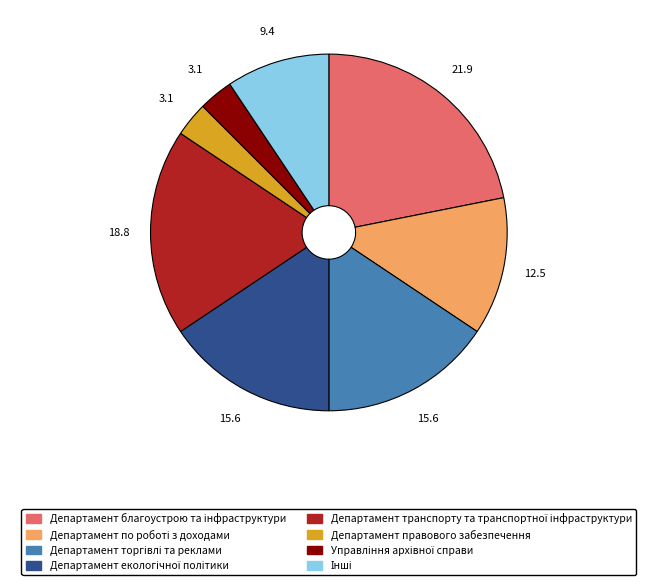

Is there any slice that represents more than half of the pie?

No